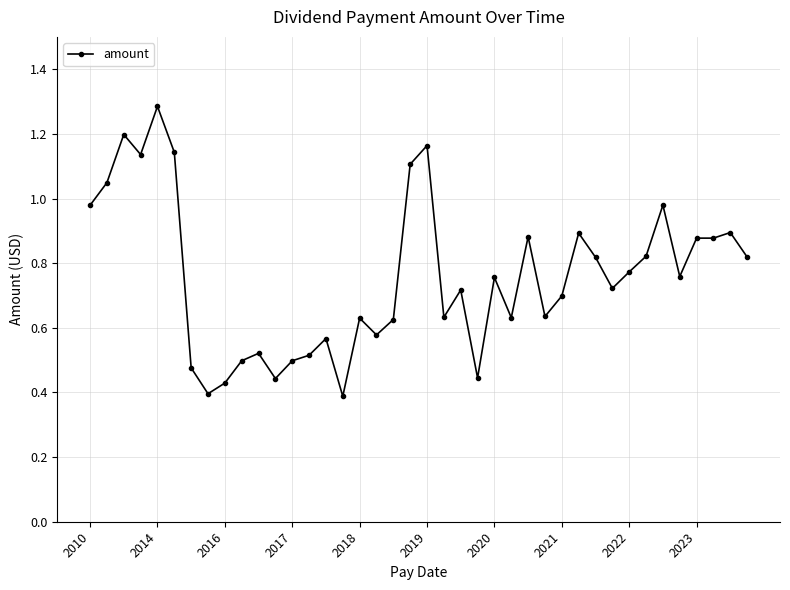

What is the sum of all values?

30.3